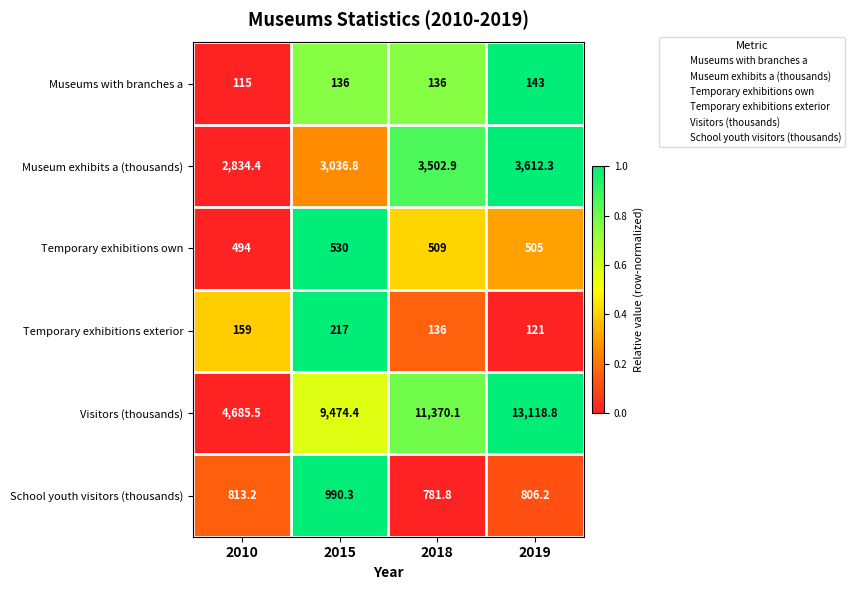

Count the Temporary exhibitions own values in the range 505 to 530.

3